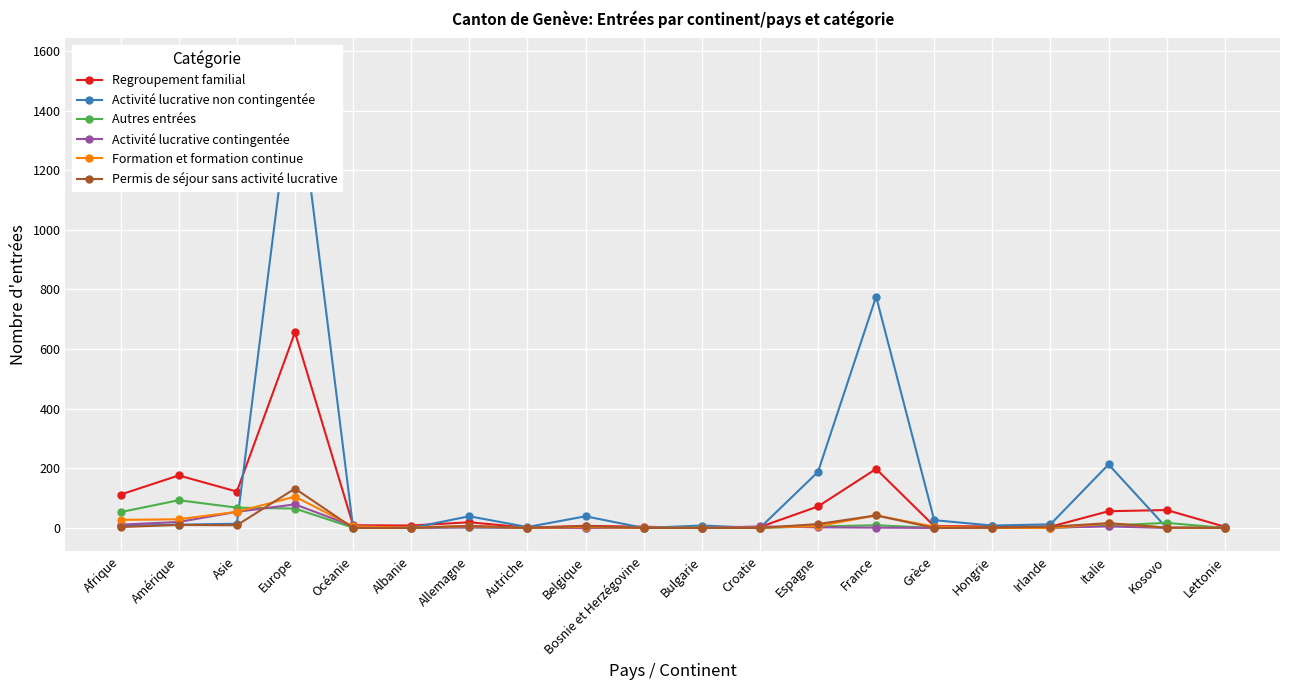

The Formation et formation continue series shows 2 at Grèce. True or false?

False